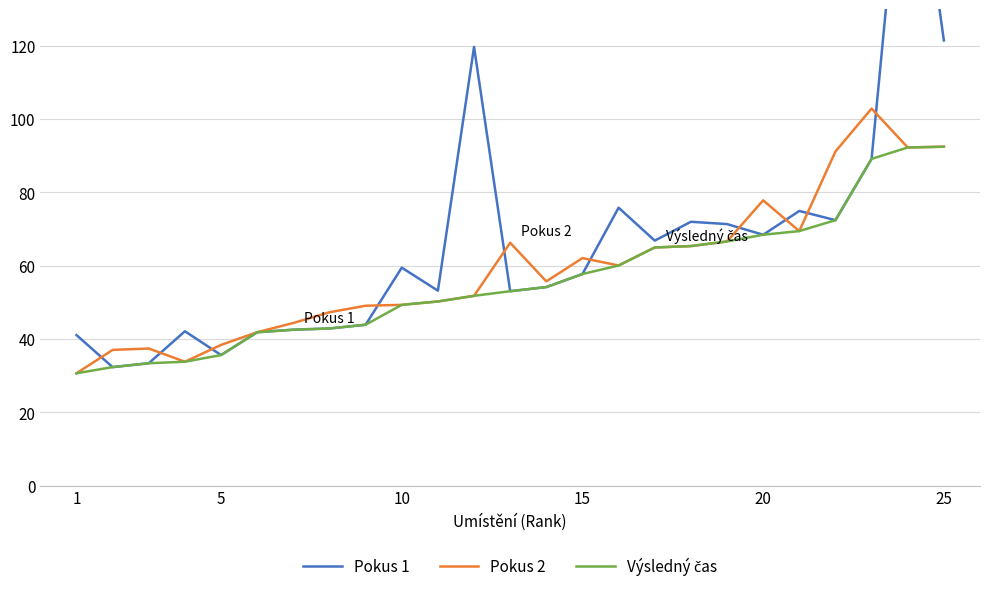

What are all the series names shown in the legend?

Pokus 1, Pokus 2, Výsledný čas